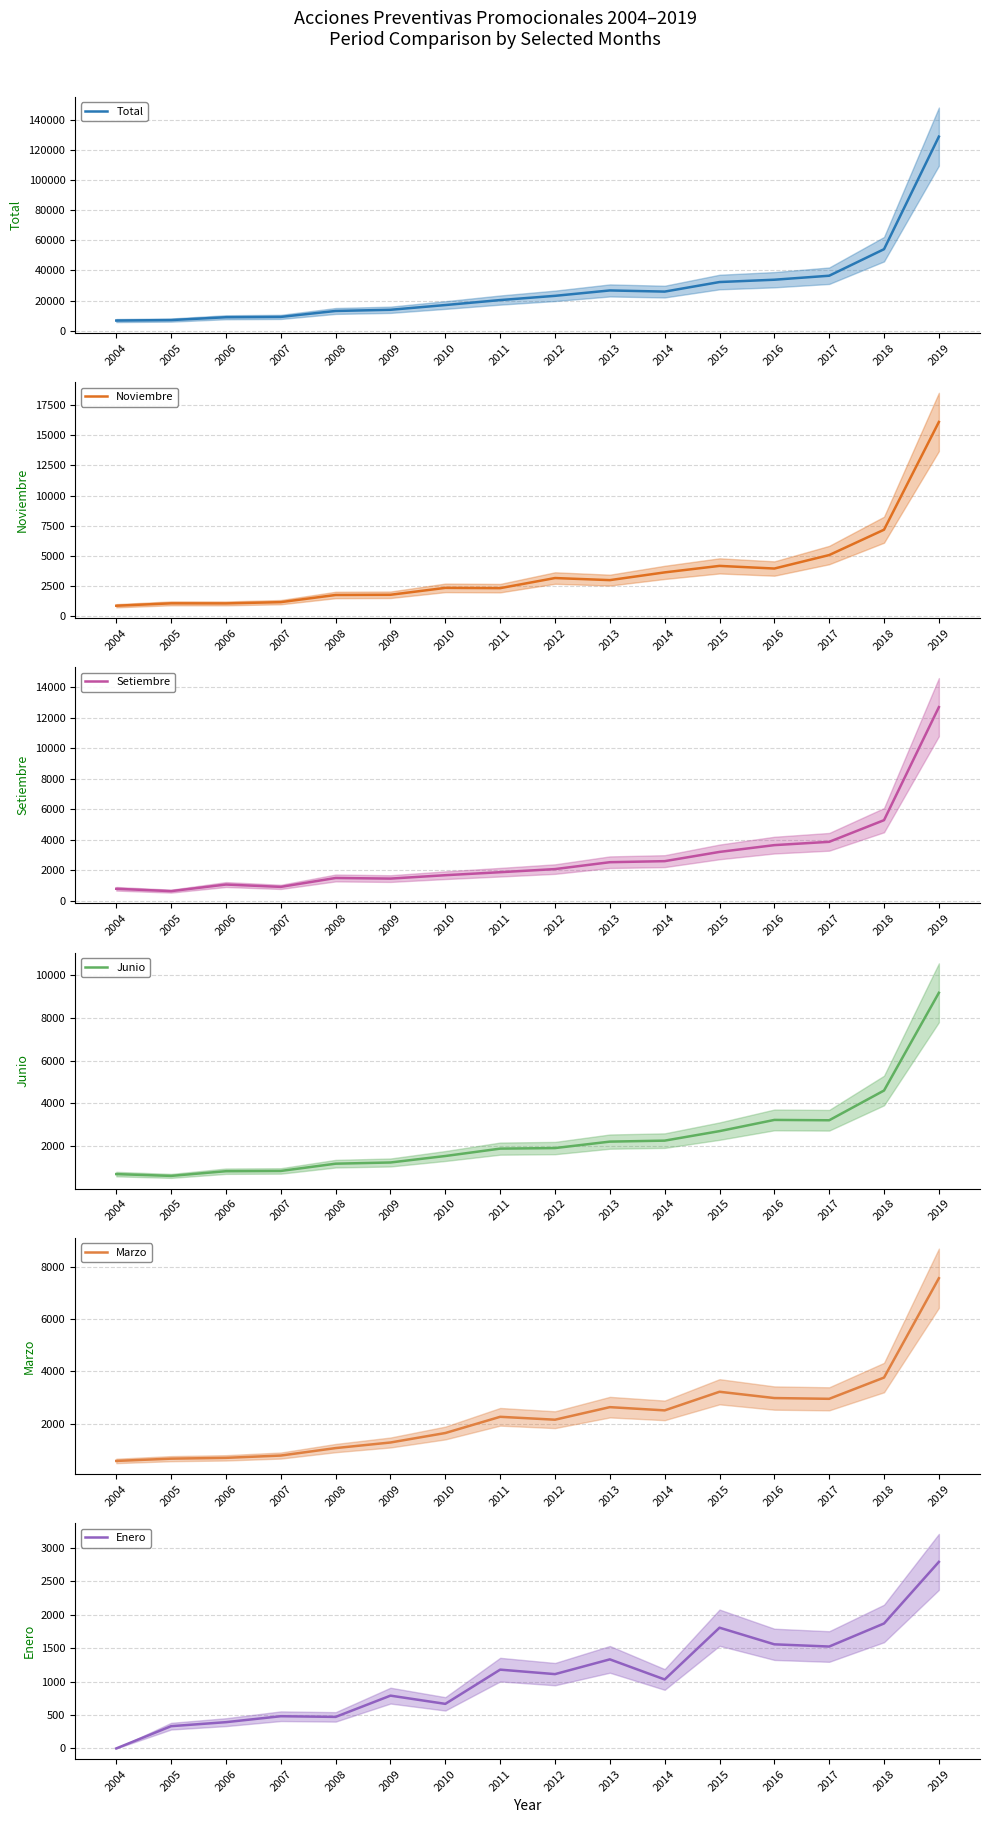

True or false: Setiembre and Enero cross at least once.

False